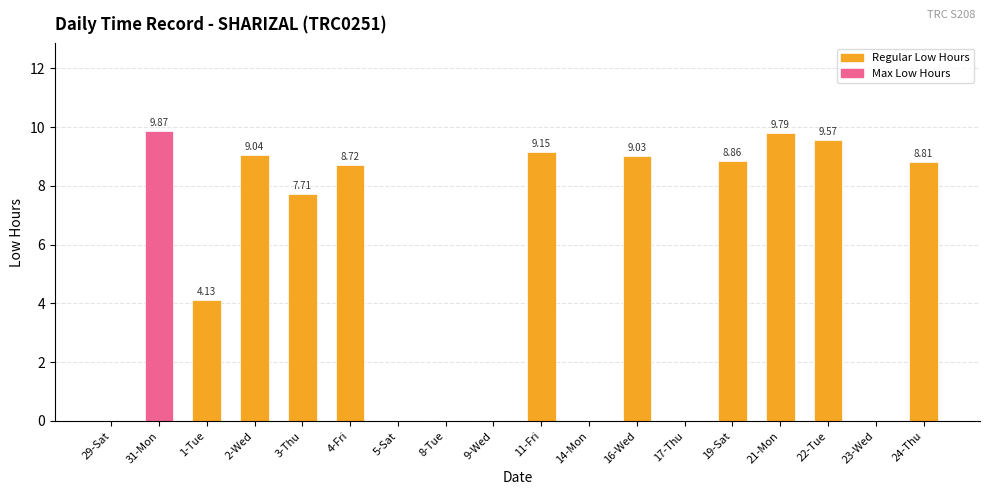

What is the sum of the values at 31-Mon and 14-Mon?

9.9